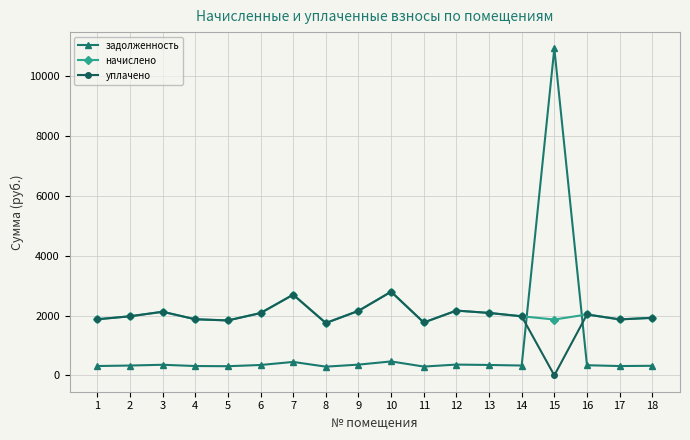

What is the sum of all уплачено values?

34982.4